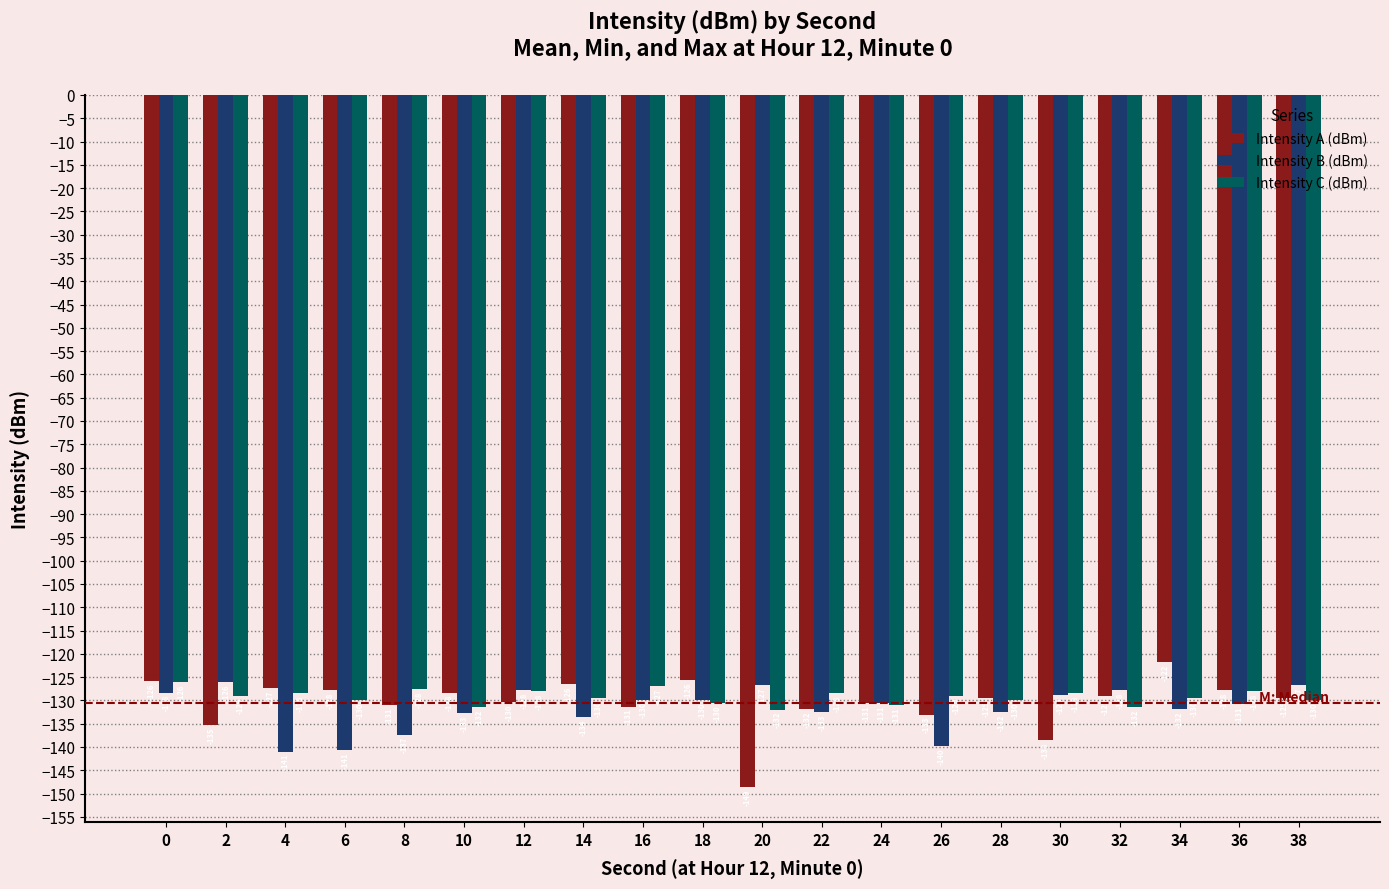

What is the lowest value of the Intensity A (dBm) series?

-148.7